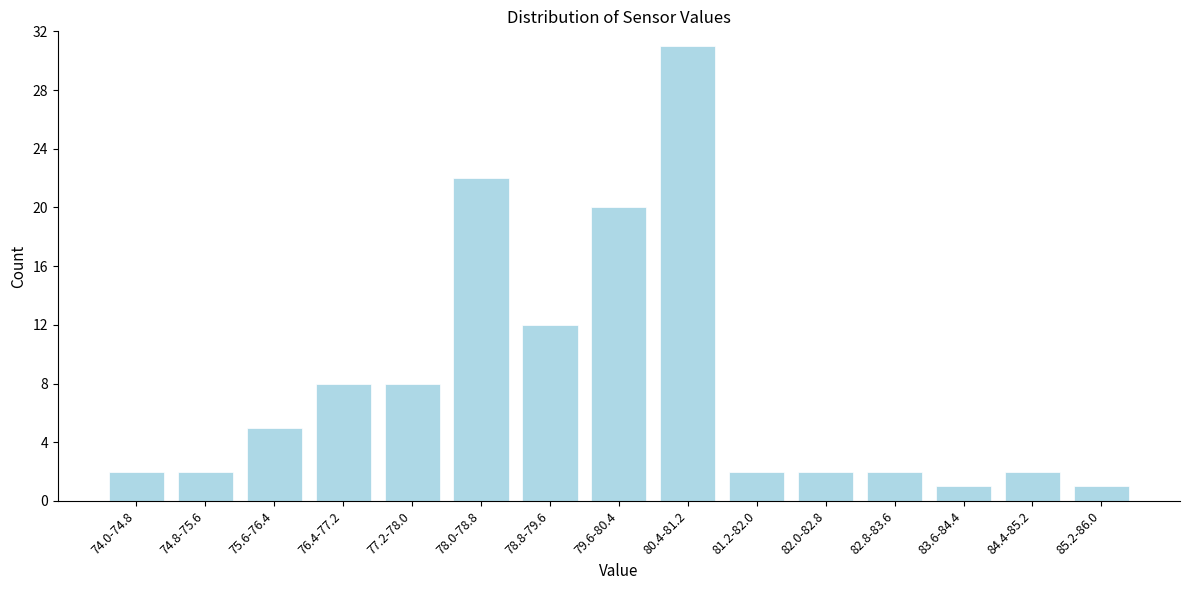

Reading left to right, extract all data points from this chart.

74.0-74.8=2	74.8-75.6=2	75.6-76.4=5	76.4-77.2=8	77.2-78.0=8	78.0-78.8=22	78.8-79.6=12	79.6-80.4=20	80.4-81.2=31	81.2-82.0=2	82.0-82.8=2	82.8-83.6=2	83.6-84.4=1	84.4-85.2=2	85.2-86.0=1